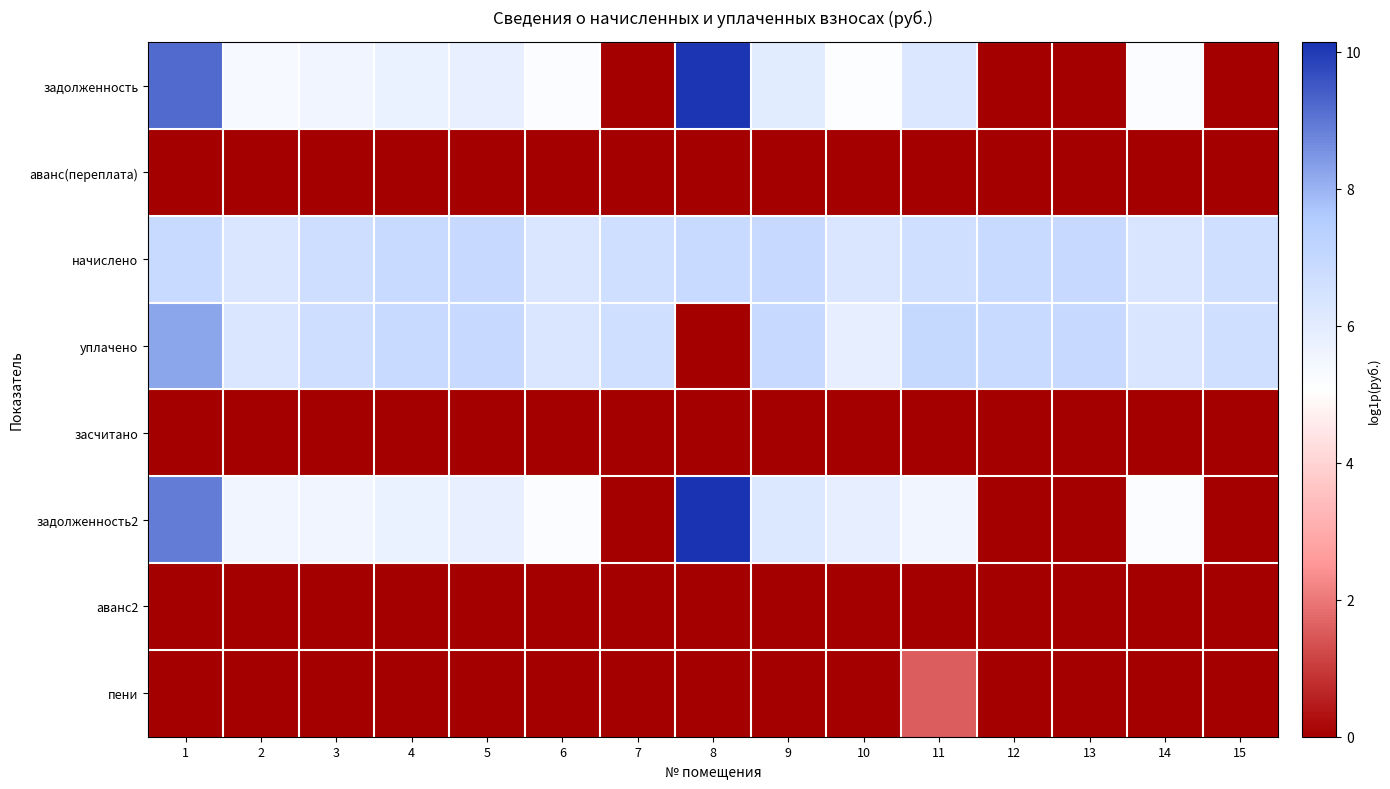

At 15, list the series in order from largest to smallest.

начислено, уплачено, задолженность, аванс(переплата), засчитано, задолженность2, аванс2, пени